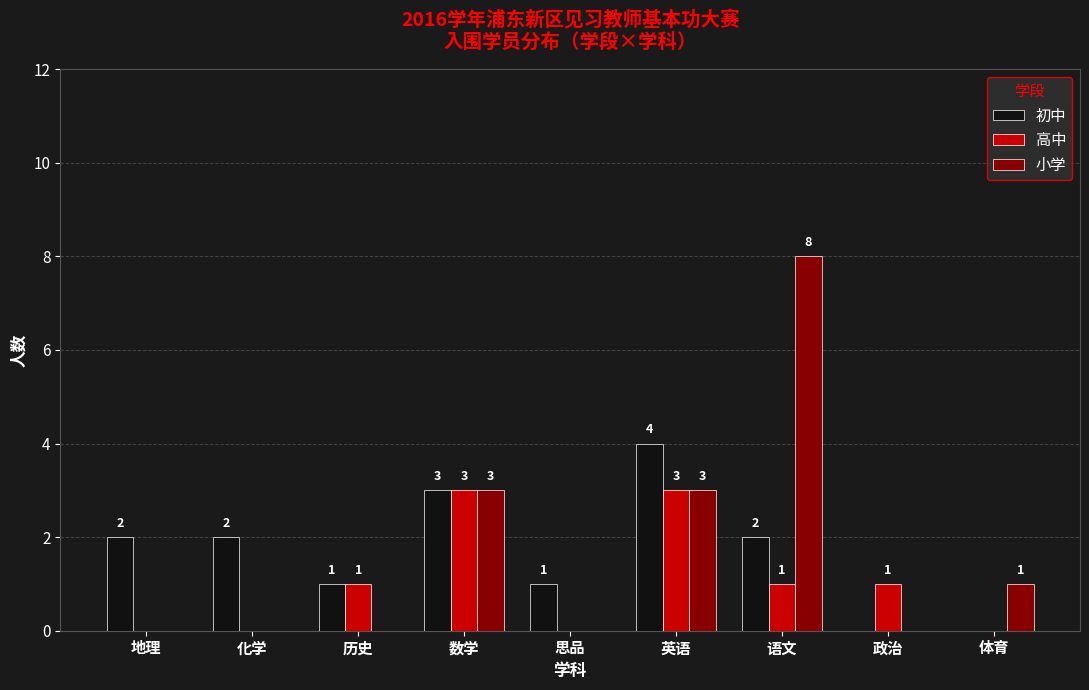

How many 初中 values are between 1 and 2?

5